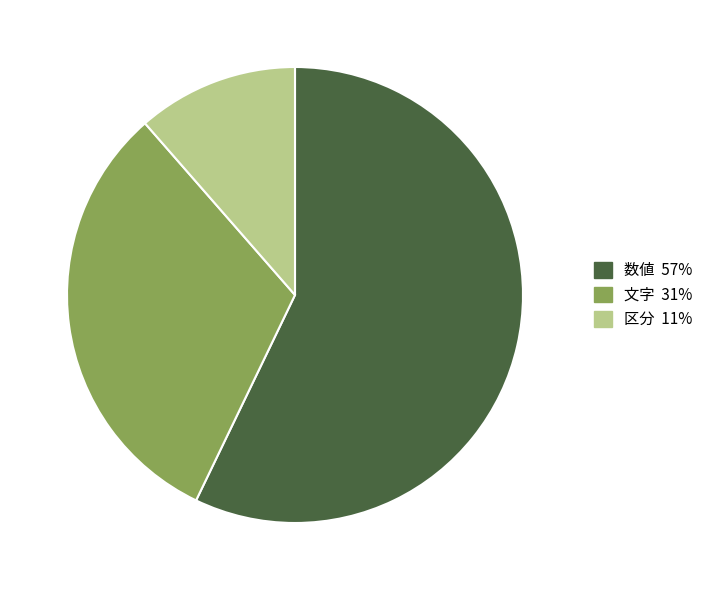

Is it true that 数値 is 57% of the pie?

True